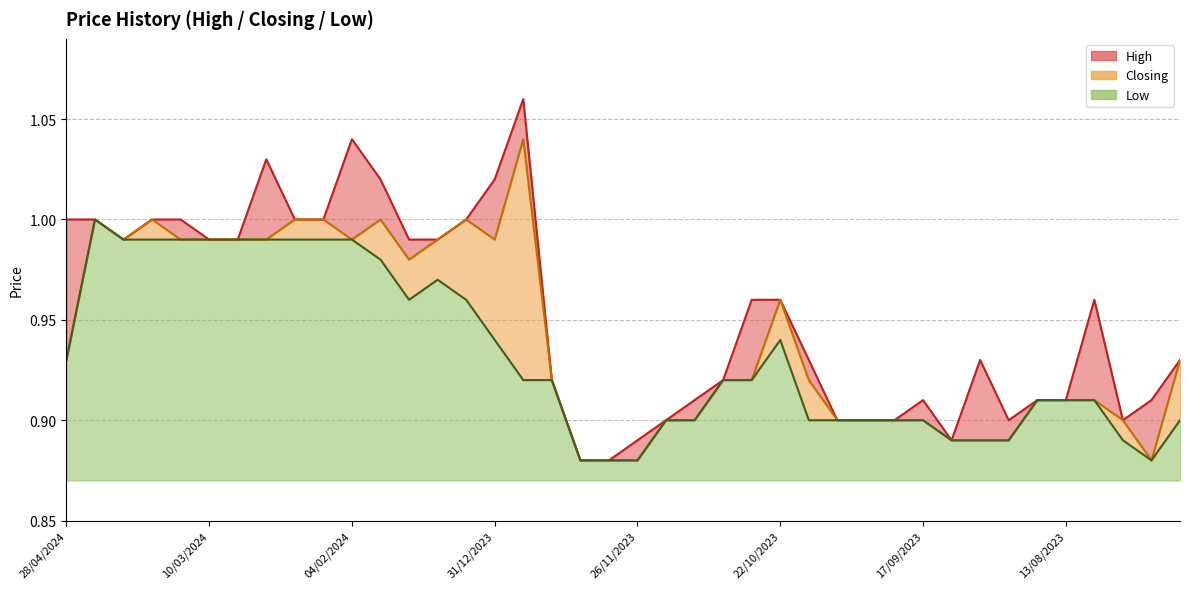

Reading left to right, what are all the values shown in this chart?

High: 1.0	1.0	1.0	1.0	1.0	1.0	1.0	1.0	1.0	1.0	1.0	1.0	1.0	1.0	1.0	1.0	1.1	0.9	0.9	0.9	0.9	0.9	0.9	0.9	1.0	1.0	0.9	0.9	0.9	0.9	0.9	0.9	0.9	0.9	0.9	0.9	1.0	0.9	0.9	0.9
Closing: 0.9	1.0	1.0	1.0	1.0	1.0	1.0	1.0	1.0	1.0	1.0	1.0	1.0	1.0	1.0	1.0	1.0	0.9	0.9	0.9	0.9	0.9	0.9	0.9	0.9	1.0	0.9	0.9	0.9	0.9	0.9	0.9	0.9	0.9	0.9	0.9	0.9	0.9	0.9	0.9
Low: 0.9	1.0	1.0	1.0	1.0	1.0	1.0	1.0	1.0	1.0	1.0	1.0	1.0	1.0	1.0	0.9	0.9	0.9	0.9	0.9	0.9	0.9	0.9	0.9	0.9	0.9	0.9	0.9	0.9	0.9	0.9	0.9	0.9	0.9	0.9	0.9	0.9	0.9	0.9	0.9